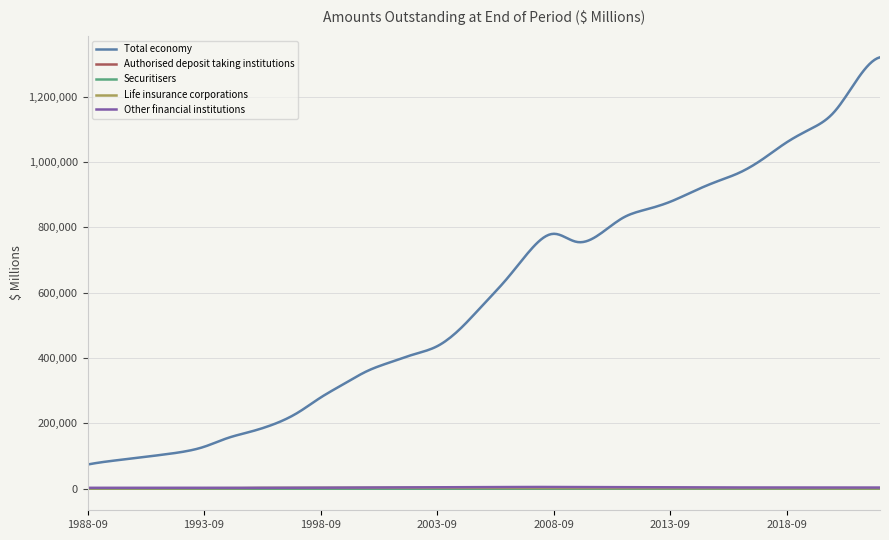

Which series has the widest spread of values?

Total economy